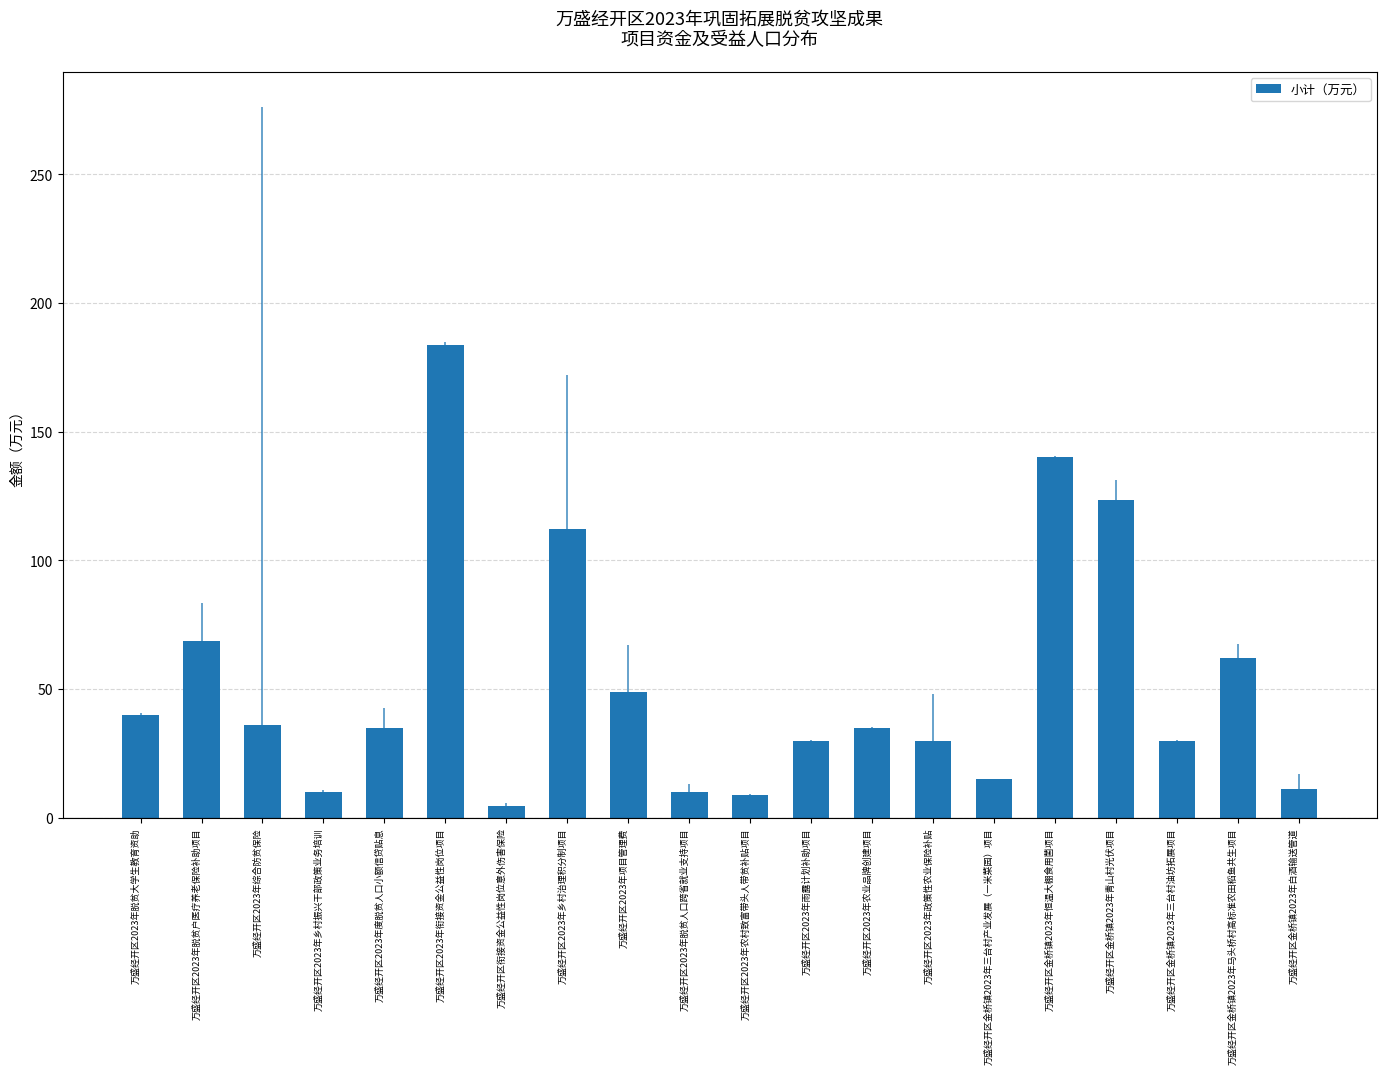

Where is the data nearest to the value 94?

万盛经开区2023年乡村治理积分制项目